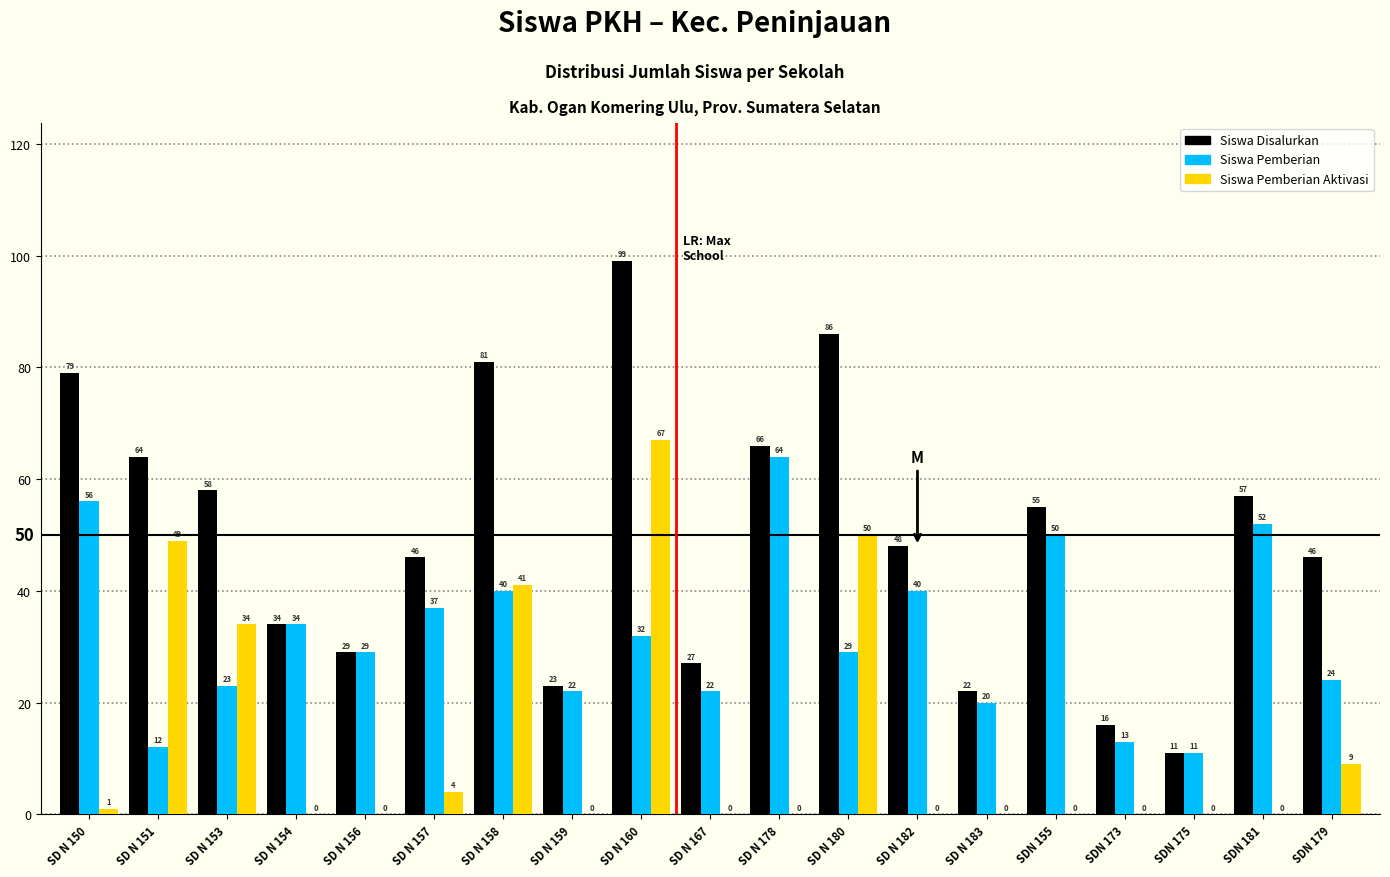

Reading right to left, what are all the values shown in this chart?

Siswa Disalurkan: SDN 179=46	SDN 181=57	SDN 175=11	SDN 173=16	SDN 155=55	SD N 183=22	SD N 182=48	SD N 180=86	SD N 178=66	SD N 167=27	SD N 160=99	SD N 159=23	SD N 158=81	SD N 157=46	SD N 156=29	SD N 154=34	SD N 153=58	SD N 151=64	SD N 150=79
Siswa Pemberian: SDN 179=24	SDN 181=52	SDN 175=11	SDN 173=13	SDN 155=50	SD N 183=20	SD N 182=40	SD N 180=29	SD N 178=64	SD N 167=22	SD N 160=32	SD N 159=22	SD N 158=40	SD N 157=37	SD N 156=29	SD N 154=34	SD N 153=23	SD N 151=12	SD N 150=56
Siswa Pemberian Aktivasi: SDN 179=9	SDN 181=0	SDN 175=0	SDN 173=0	SDN 155=0	SD N 183=0	SD N 182=0	SD N 180=50	SD N 178=0	SD N 167=0	SD N 160=67	SD N 159=0	SD N 158=41	SD N 157=4	SD N 156=0	SD N 154=0	SD N 153=34	SD N 151=49	SD N 150=1